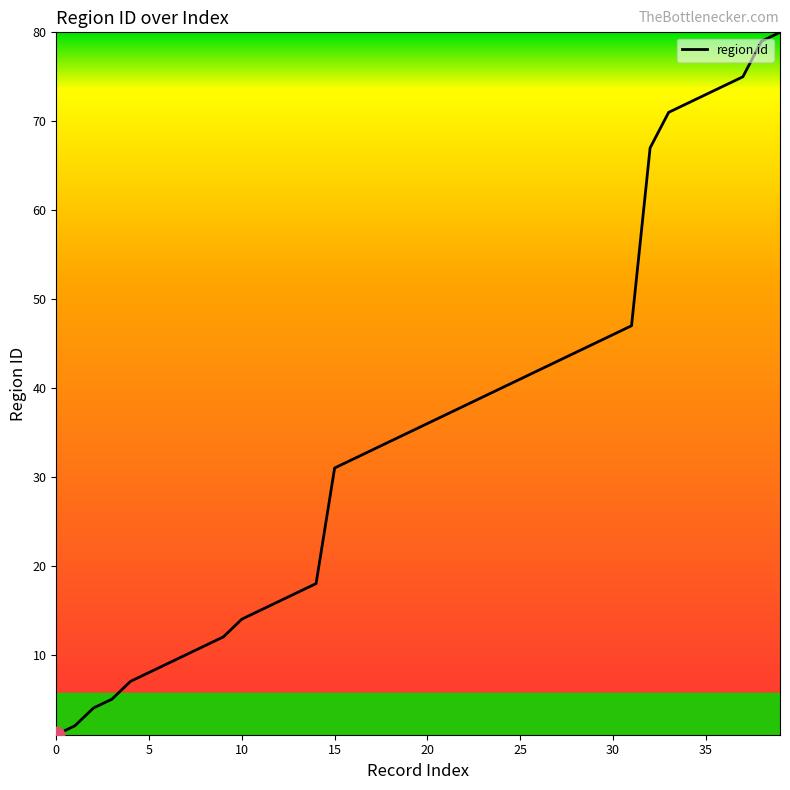

What is the difference between the maximum and minimum values?

79